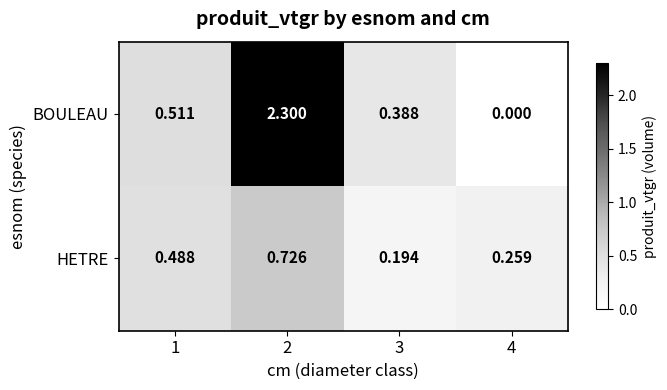

Which series has the largest range (max minus min)?

BOULEAU